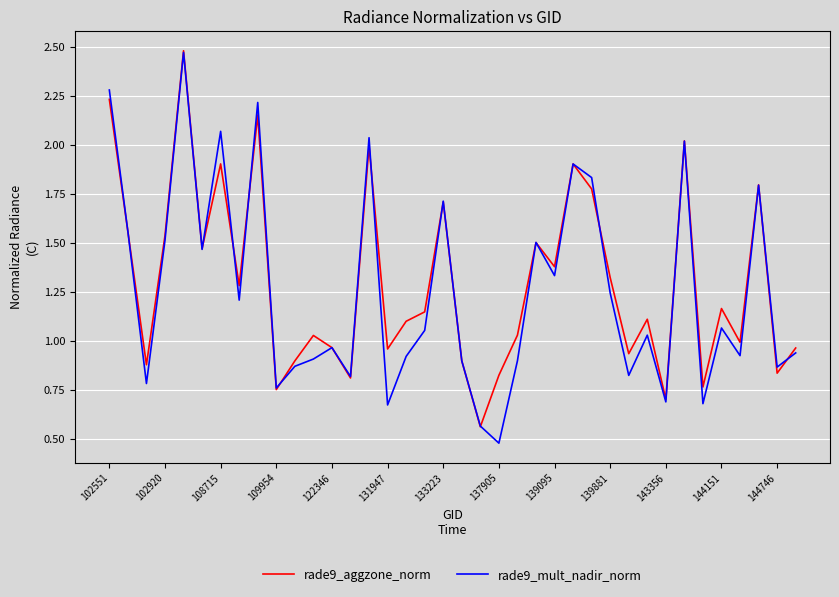

What are all the series names shown in the legend?

rade9_aggzone_norm, rade9_mult_nadir_norm